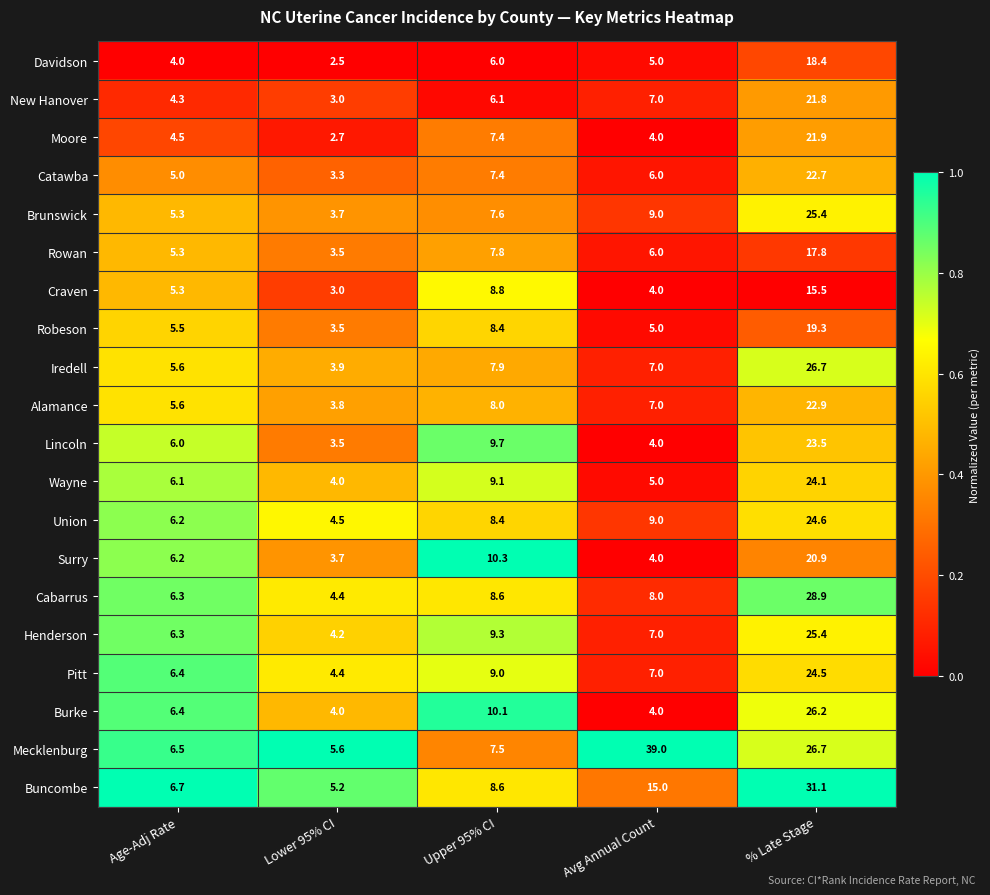

Which series has the widest spread of values?

Mecklenburg